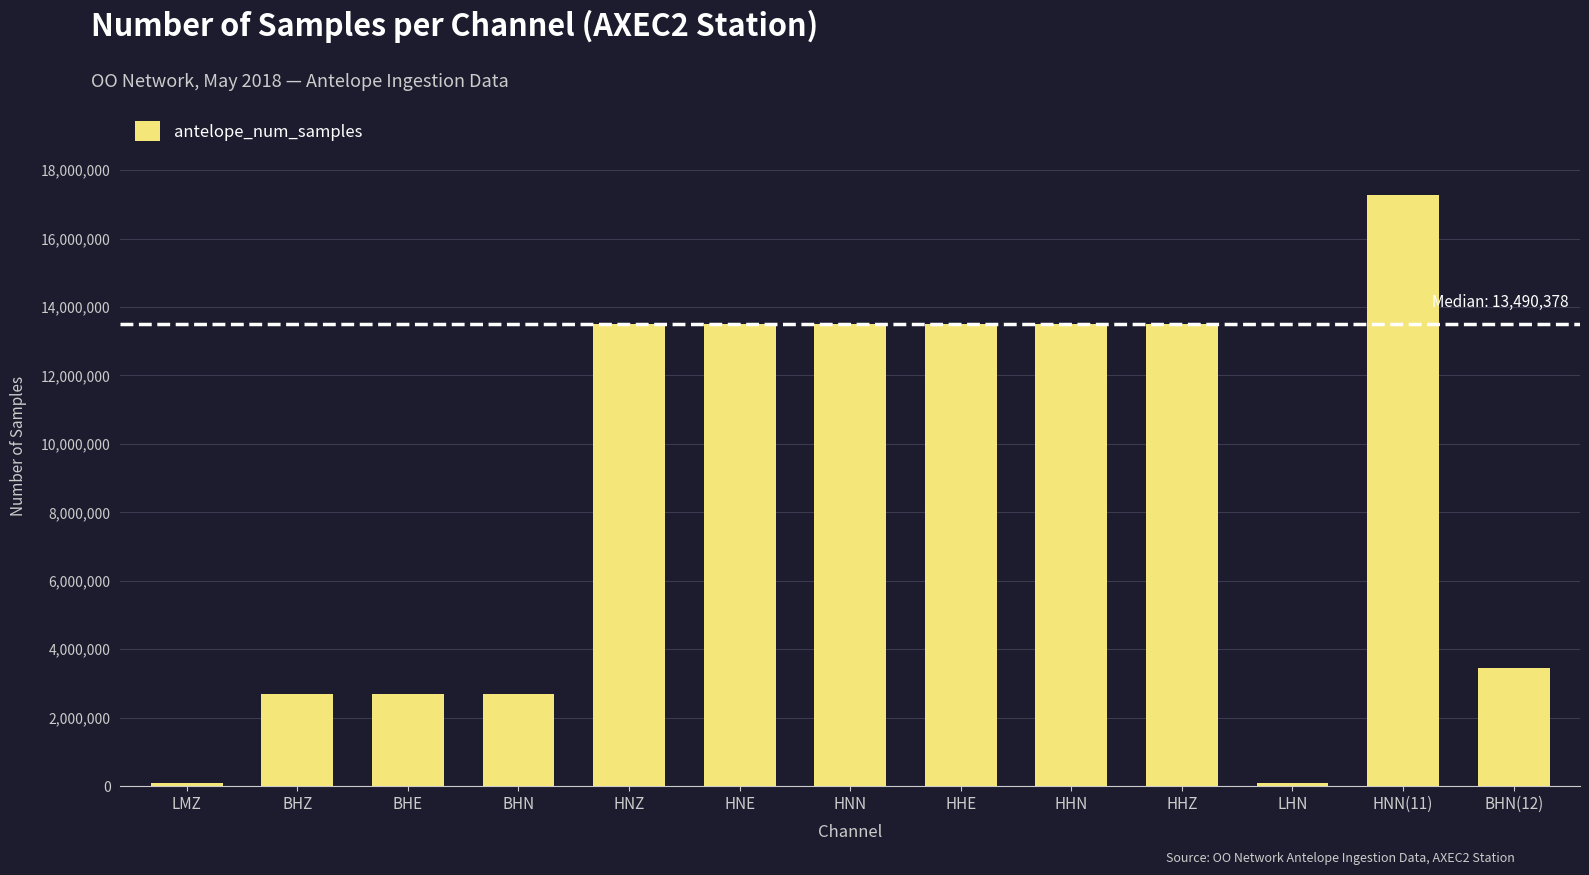

What is the difference between the second highest and minimum values?

13404628